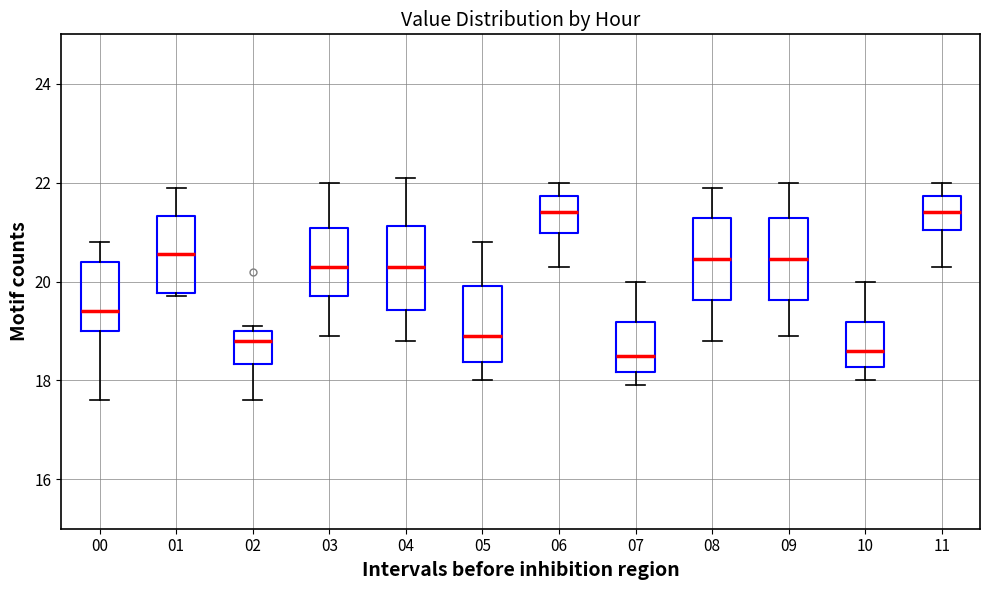

Where does the upper whisker of the box at x = 03 end on the y-axis? The values are not printed on the chart, so give them approximately, as read against the axis.

22.0